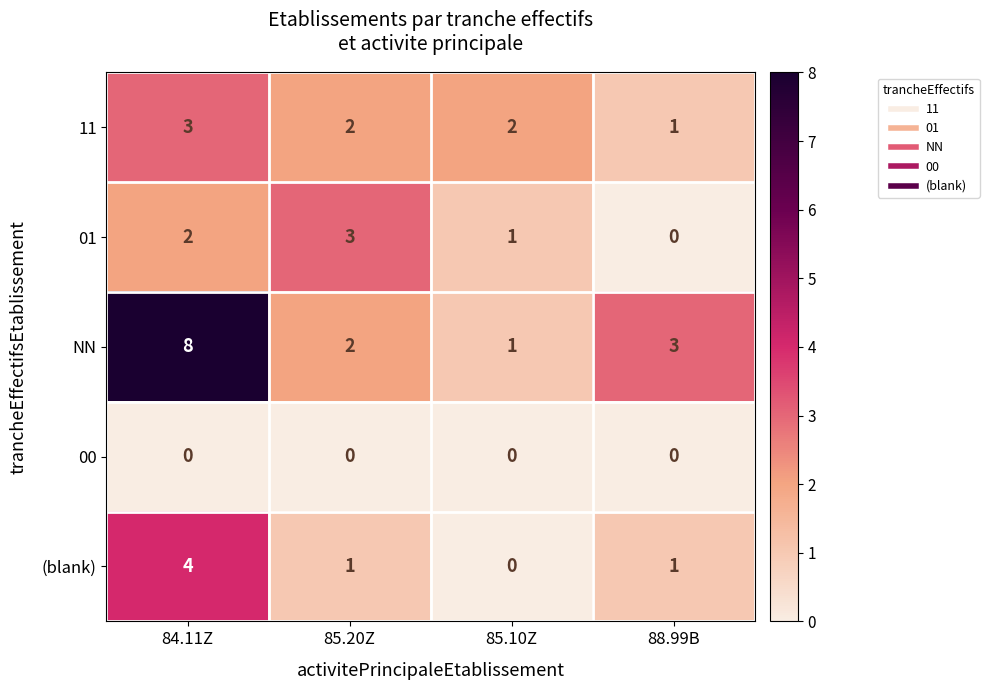

Which series has the largest total across all categories?

NN